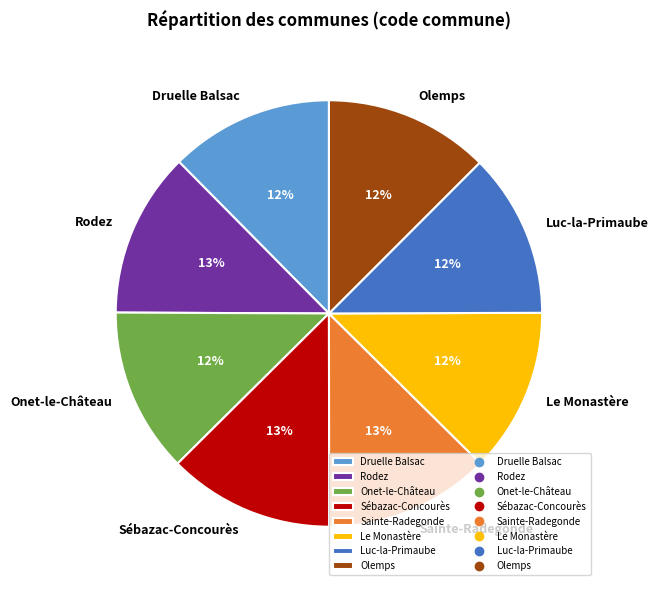

To the nearest percent, what portion does Druelle Balsac represent?

12%